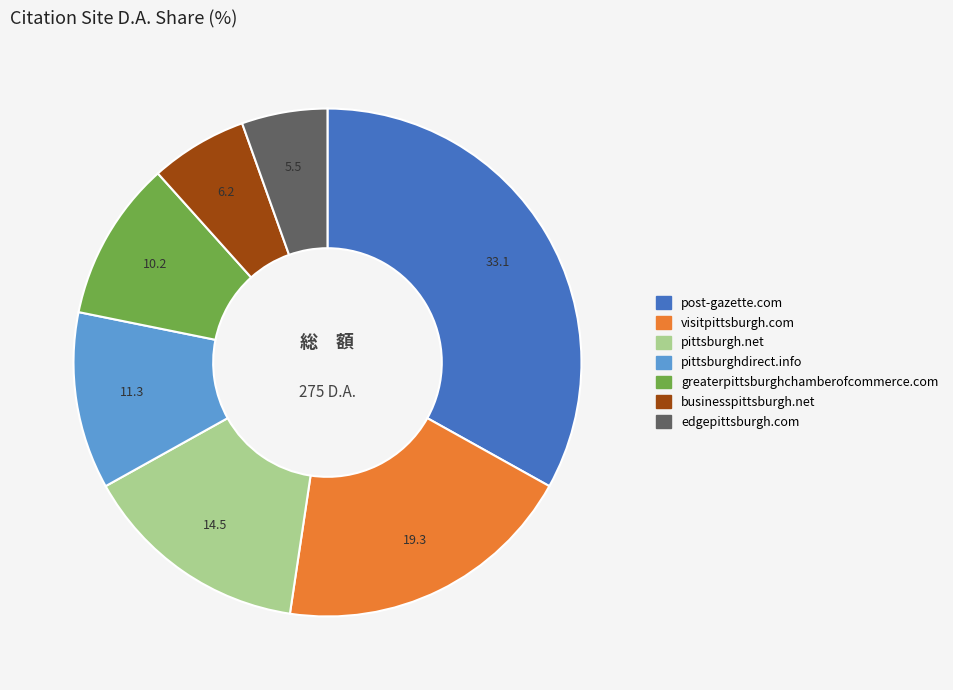

Between businesspittsburgh.net and visitpittsburgh.com, which is larger?

visitpittsburgh.com